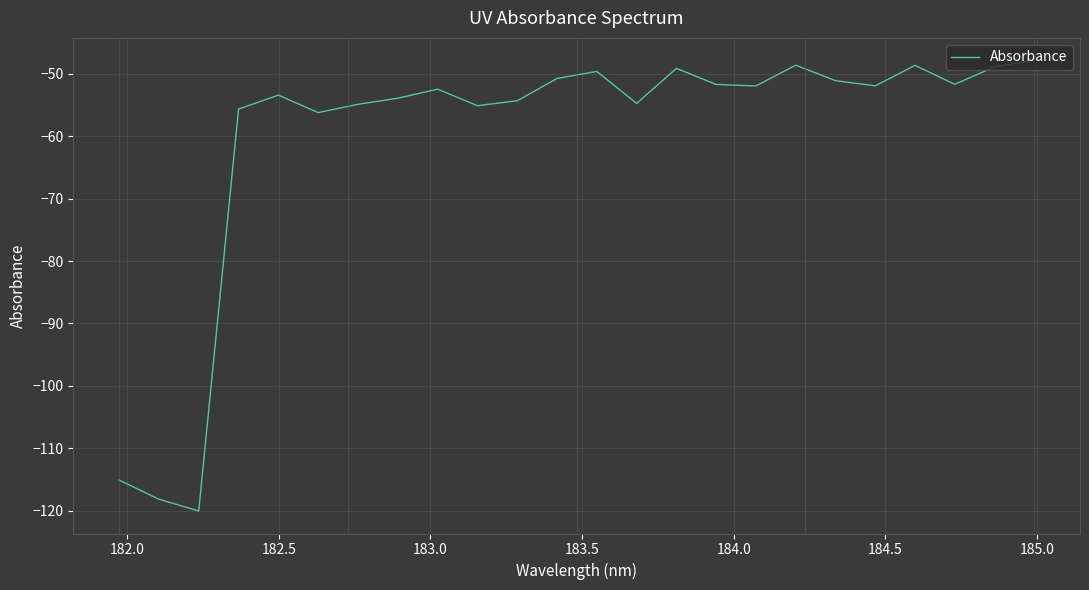

What is the smallest value displayed?

-120.1